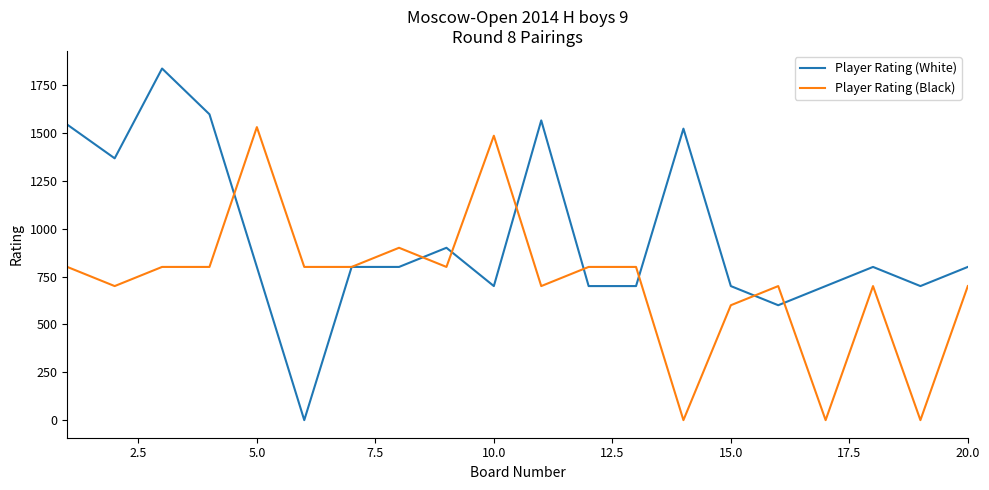

What is the highest value of the Player Rating (Black) series?

1530